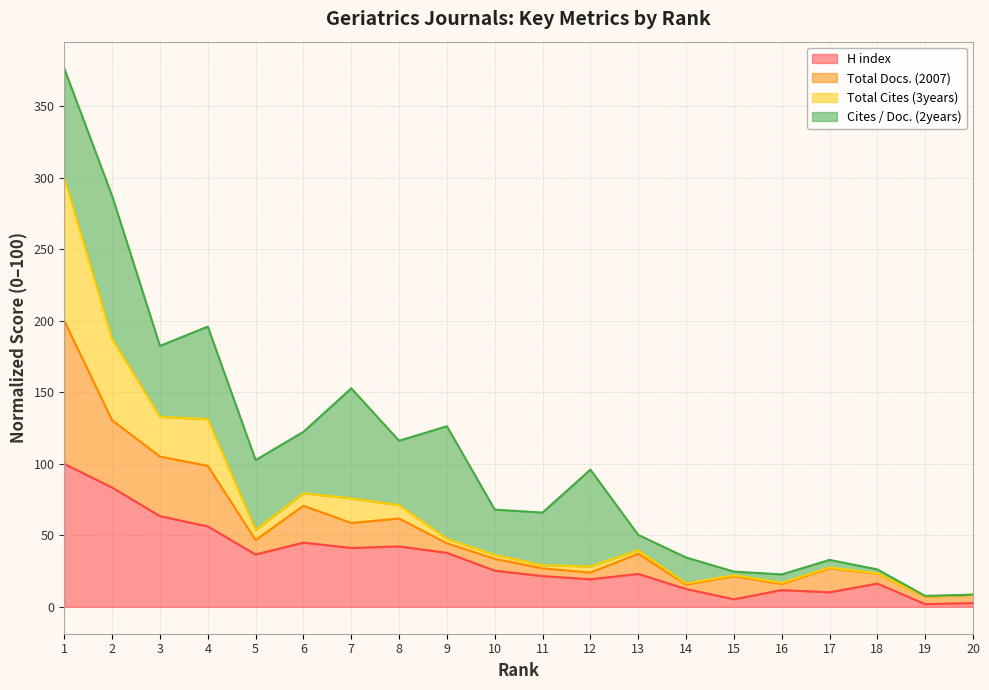

What is the total value across all series at 15?

27.4